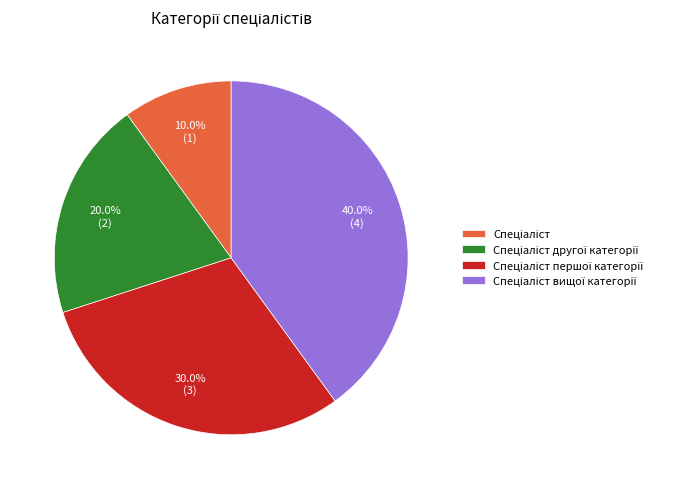

Does any single category account for the majority?

No